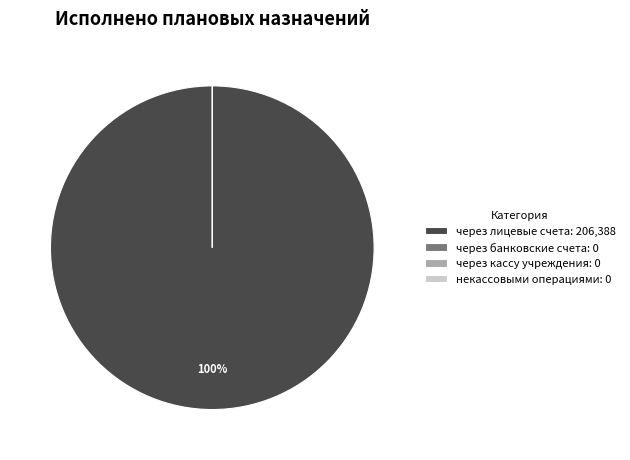

To the nearest percent, what is the difference between the largest and smallest slice percentages?

100%